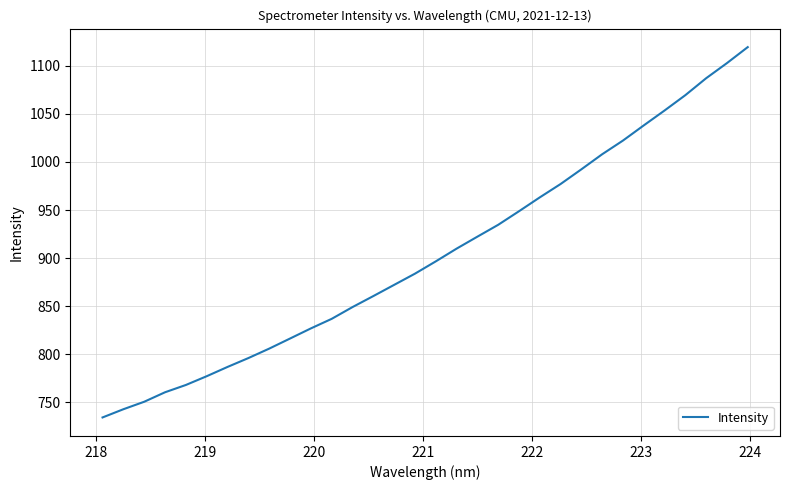

What is the smallest value displayed?

734.3